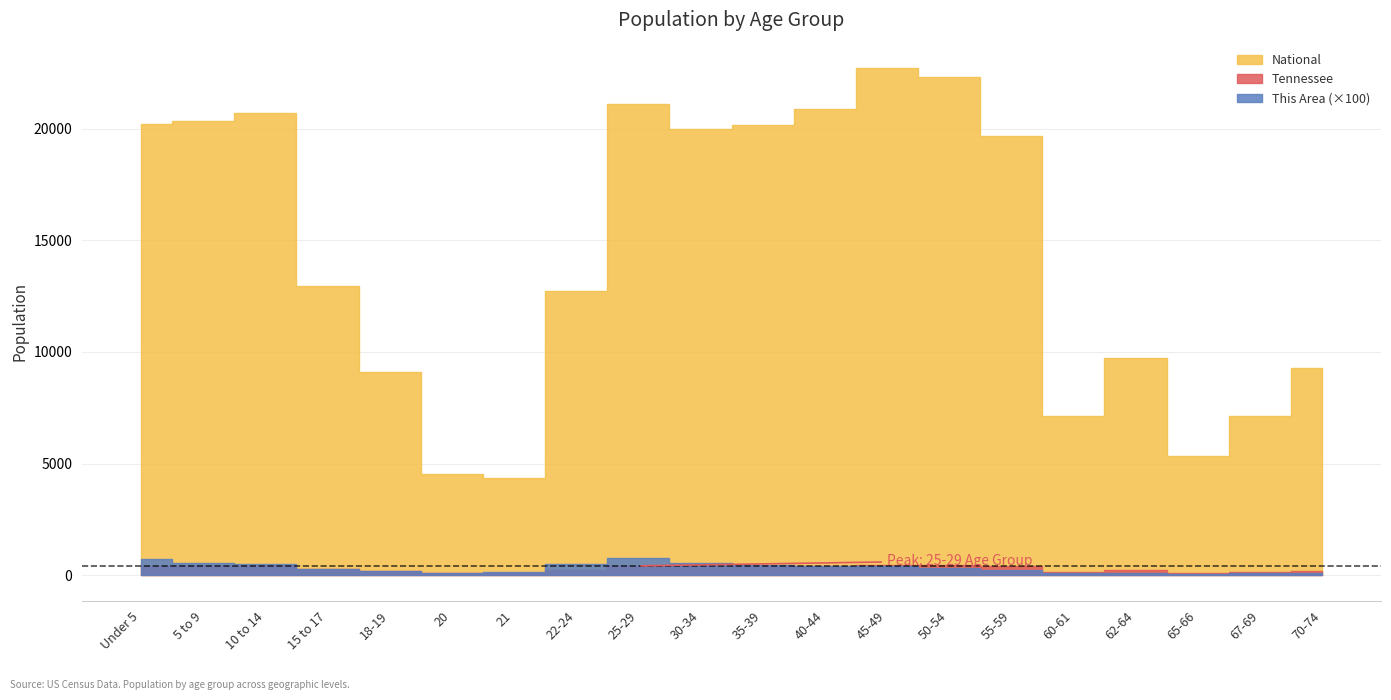

Reading left to right, what are all the values shown in this chart?

This Area: Under 5=7168	5 to 9=5534	10 to 14=4864	15 to 17=2844	18-19=1922	20=1152	21=1254	22-24=4797	25-29=7801	30-34=5680	35-39=4556	40-44=3948	45-49=3936	50-54=3379	55-59=2485	60-61=869	62-64=1025	65-66=594	67-69=824	70-74=1056
Tennessee: Under 5=407813	5 to 9=412181	10 to 14=418941	15 to 17=257066	18-19=180120	20=89380	21=86356	22-24=250508	25-29=417683	30-34=406314	35-39=423622	40-44=430508	45-49=467087	50-54=459349	55-59=414991	60-61=155235	62-64=215489	65-66=119944	67-69=160594	70-74=206536
National: Under 5=20201362	5 to 9=20348657	10 to 14=20677194	15 to 17=12954254	18-19=9086089	20=4519129	21=4354294	22-24=12712576	25-29=21101849	30-34=19962099	35-39=20179642	40-44=20890964	45-49=22708591	50-54=22298125	55-59=19664805	60-61=7113727	62-64=9704197	65-66=5319902	67-69=7115361	70-74=9278166